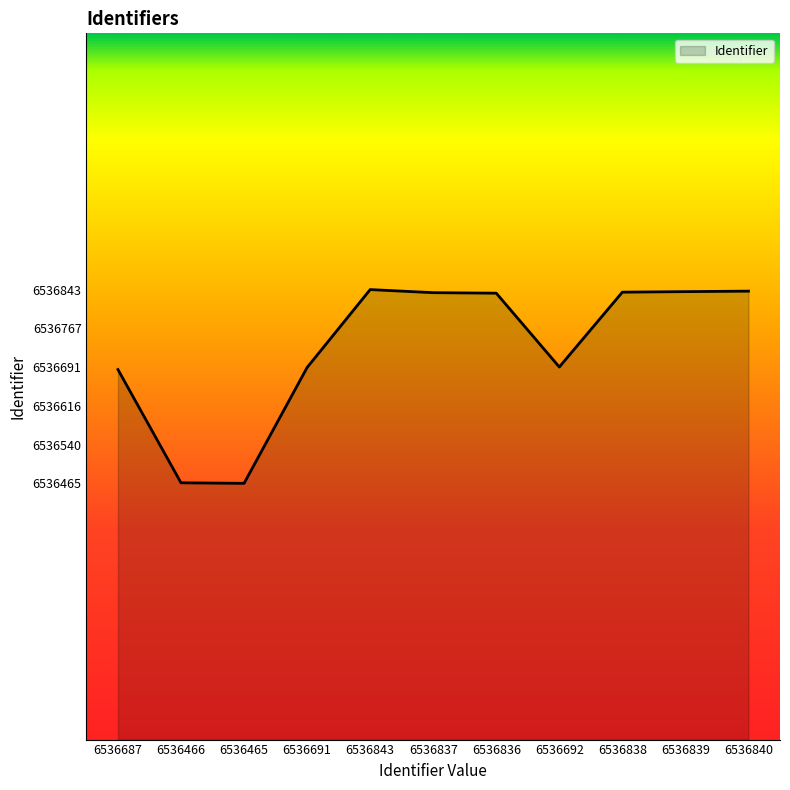

Is it true that the value at 6536692 is 6536692?

True